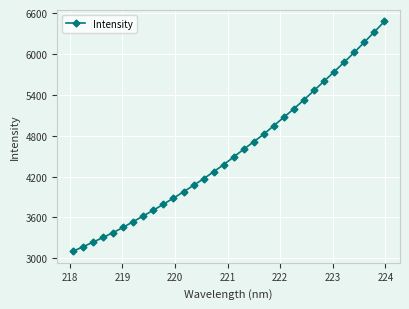

What is the sum of all values?

145914.2